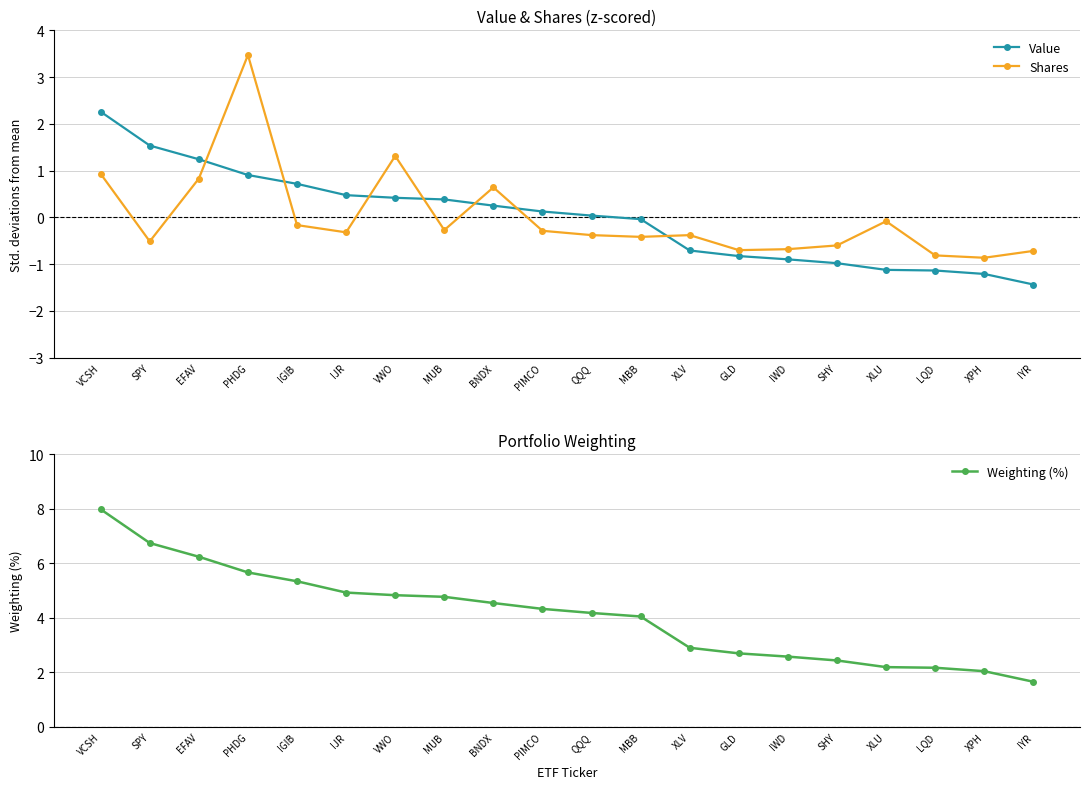

Reading right to left, list all the values displayed in this chart.

Value: IYR=-1.4	XPH=-1.2	LQD=-1.1	XLU=-1.1	SHY=-1.0	IWD=-0.9	GLD=-0.8	XLV=-0.7	MBB=-0.0	QQQ=0.0	PIMCO=0.1	BNDX=0.3	MUB=0.4	VWO=0.4	IJR=0.5	IGIB=0.7	PHDG=0.9	EFAV=1.2	SPY=1.5	VCSH=2.3
Shares: IYR=-0.7	XPH=-0.9	LQD=-0.8	XLU=-0.1	SHY=-0.6	IWD=-0.7	GLD=-0.7	XLV=-0.4	MBB=-0.4	QQQ=-0.4	PIMCO=-0.3	BNDX=0.6	MUB=-0.3	VWO=1.3	IJR=-0.3	IGIB=-0.2	PHDG=3.5	EFAV=0.8	SPY=-0.5	VCSH=0.9
Weighting (%): IYR=1.7	XPH=2.0	LQD=2.2	XLU=2.2	SHY=2.4	IWD=2.6	GLD=2.7	XLV=2.9	MBB=4.0	QQQ=4.2	PIMCO=4.3	BNDX=4.5	MUB=4.8	VWO=4.8	IJR=4.9	IGIB=5.3	PHDG=5.7	EFAV=6.2	SPY=6.7	VCSH=8.0